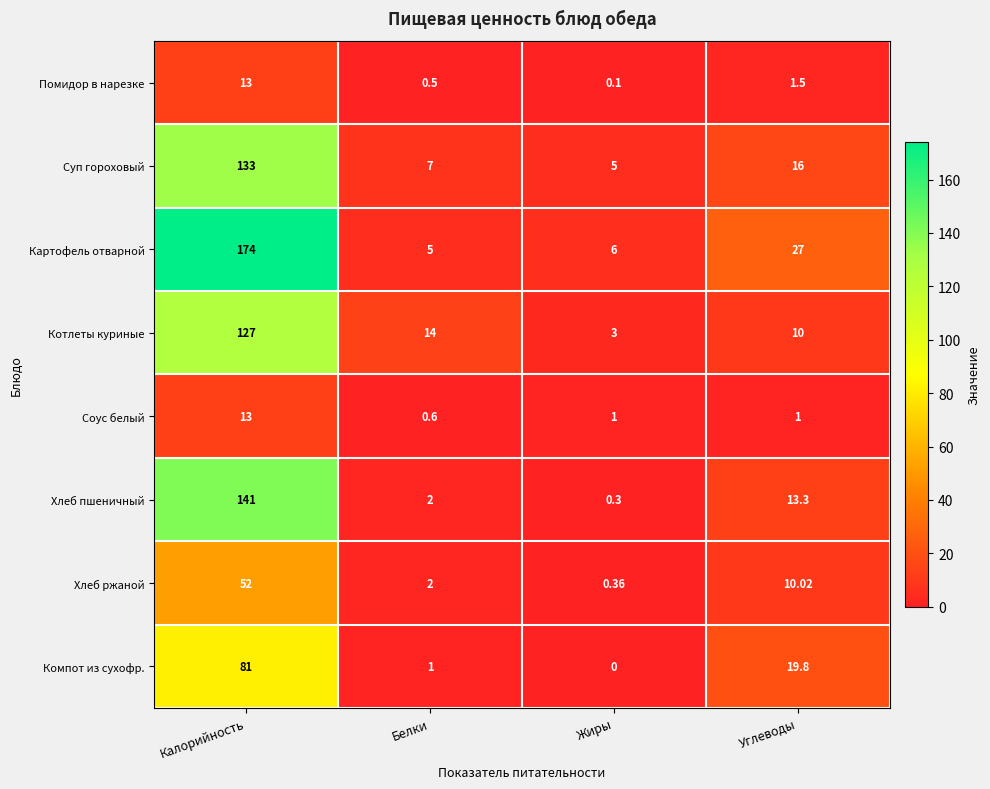

Where is Картофель отварной nearest to the value 89?

Углеводы